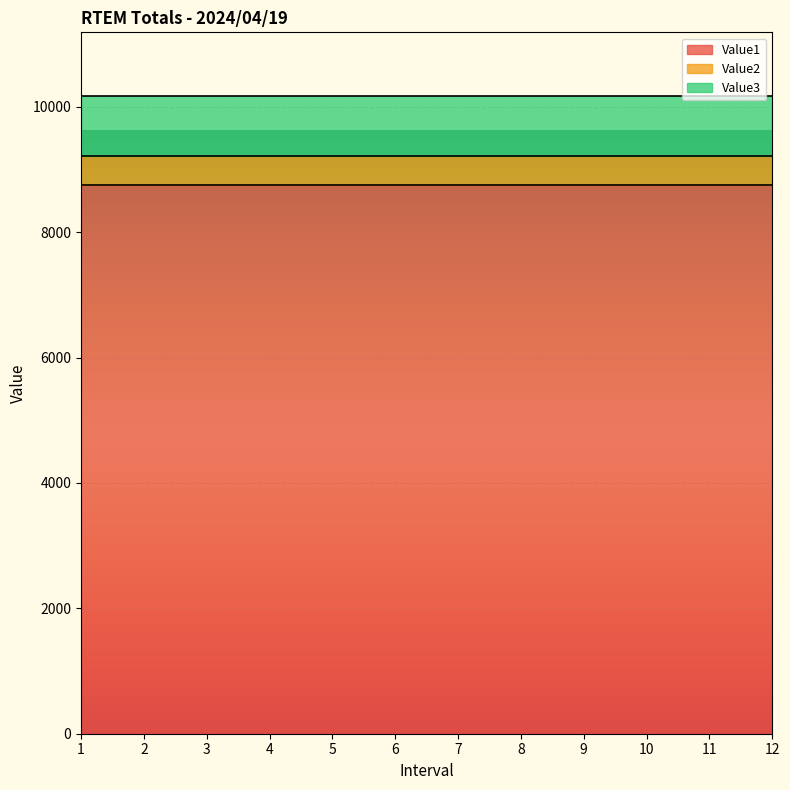

True or false: Value1 and Value3 intersect in this chart.

False